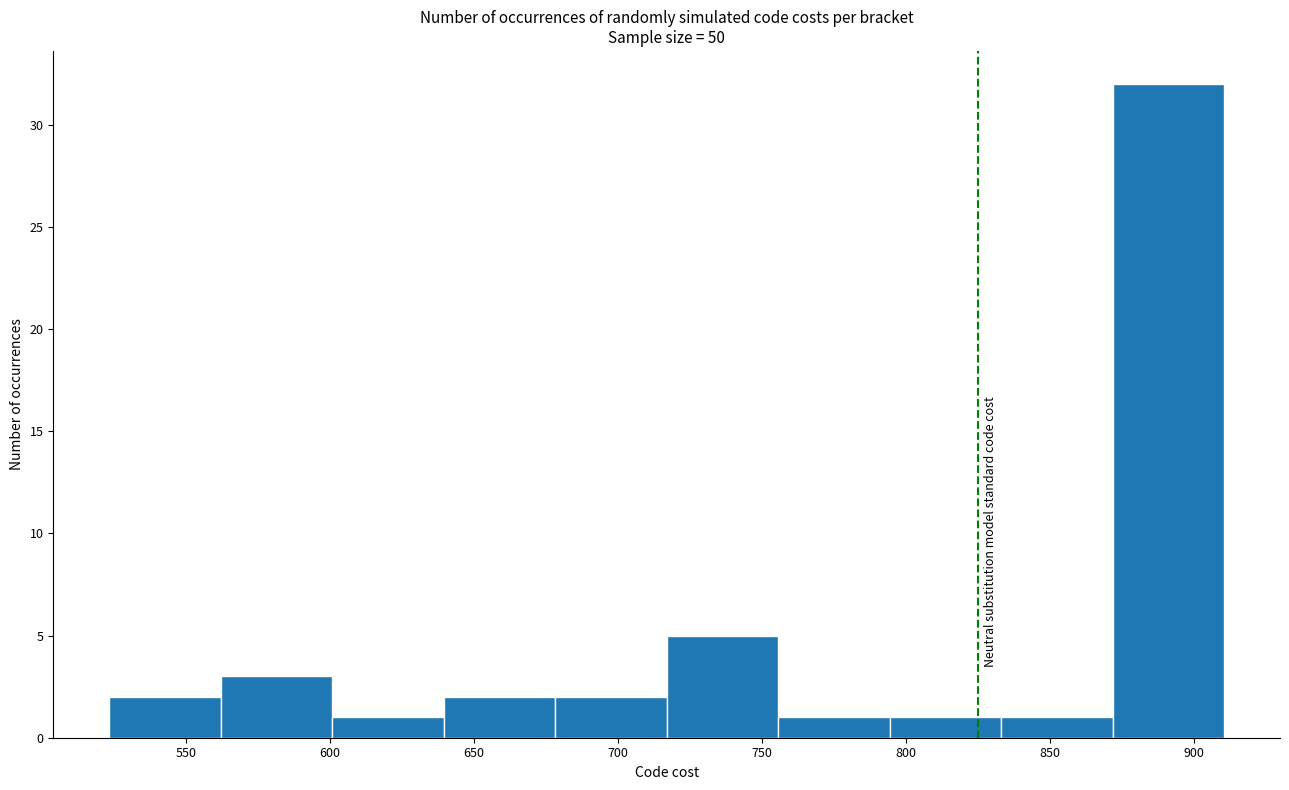

Over which range of the x-axis is the bar tallest?

870 to 910